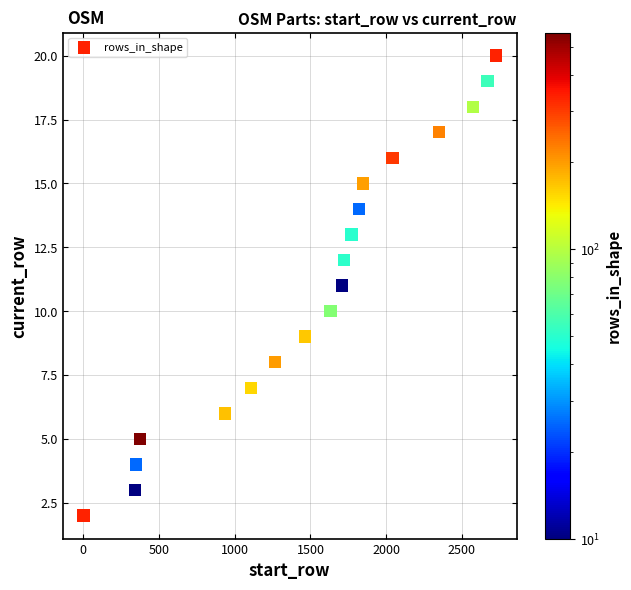

What is the range of Y values (max minus min)?

18